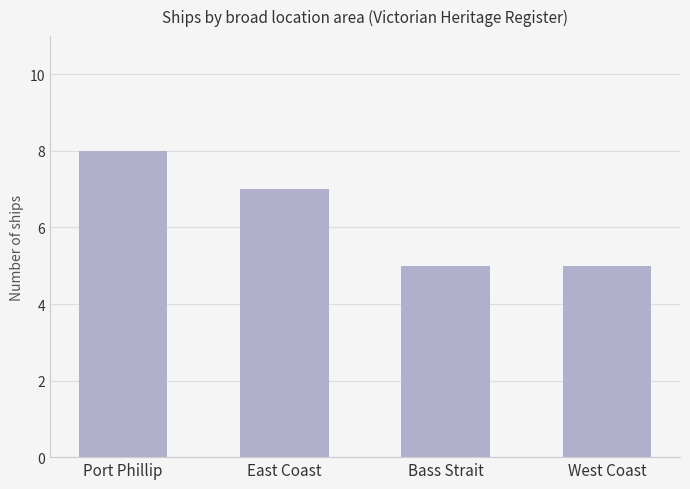

What is the maximum value shown in the chart?

8